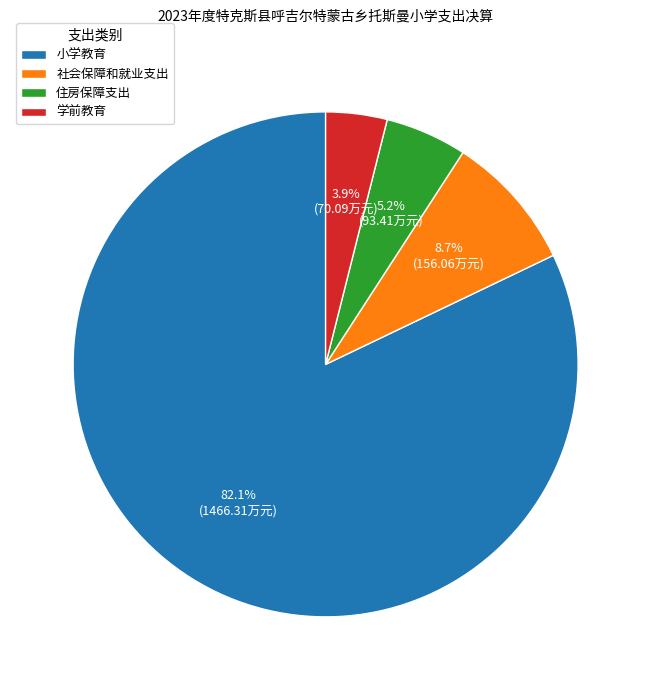

What percentage is the 小学教育 slice, to the nearest percent?

82%